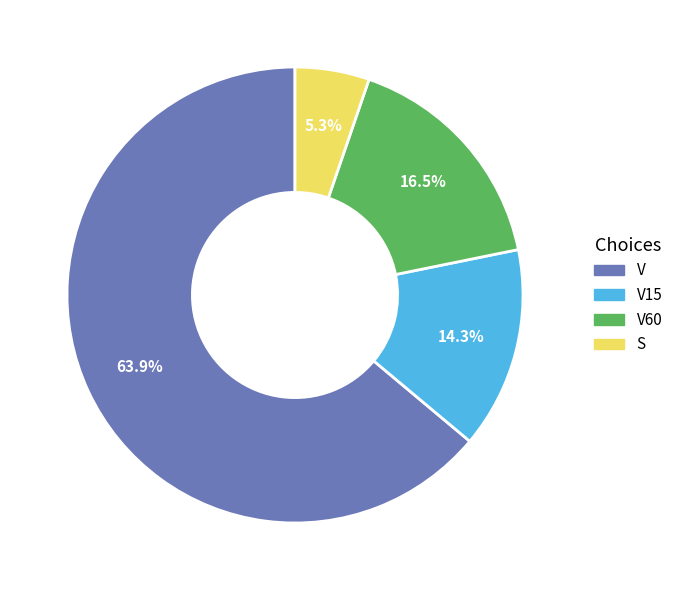

Approximately how many times larger is the value at V60 compared to V?

0.3